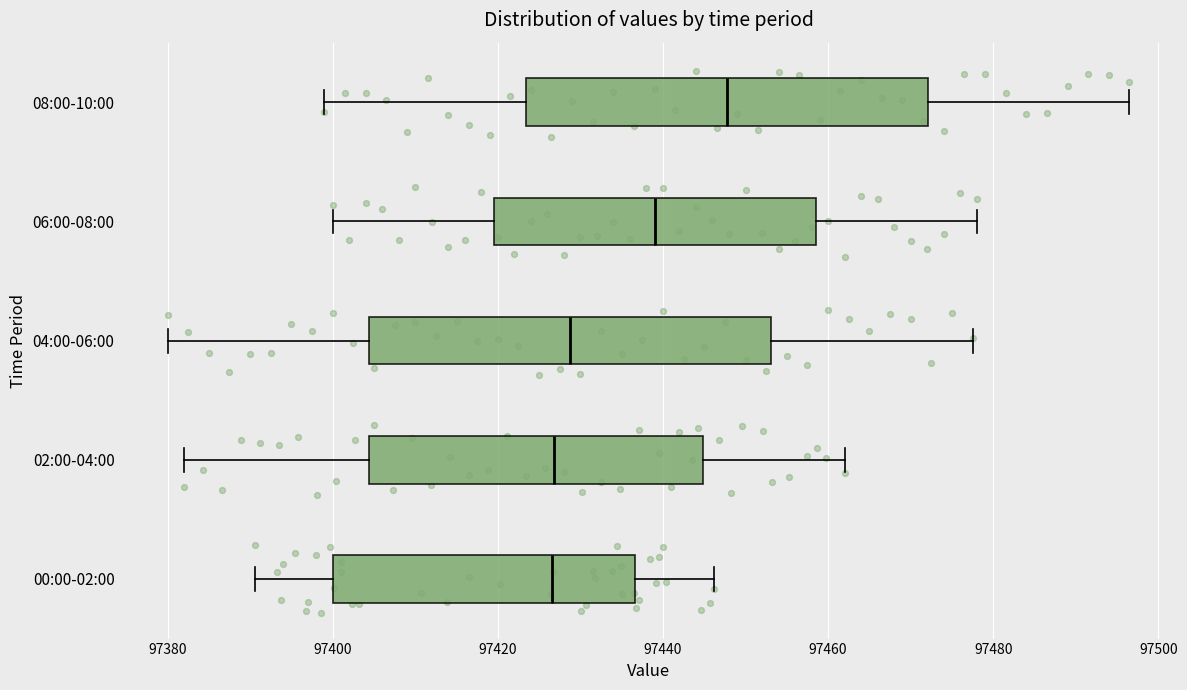

Where does the left whisker of the box for 08:00-10:00 end on the x-axis? The values are not printed on the chart, so give them approximately, as read against the axis.

97400